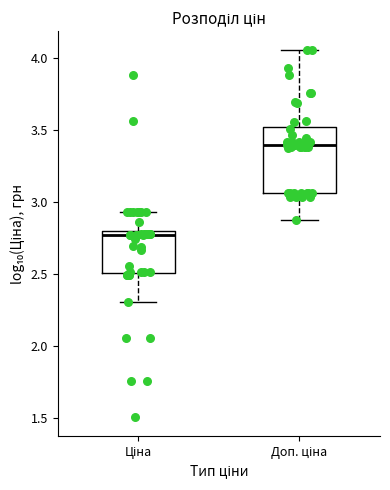

Which box has the lowest median line?

Ціна